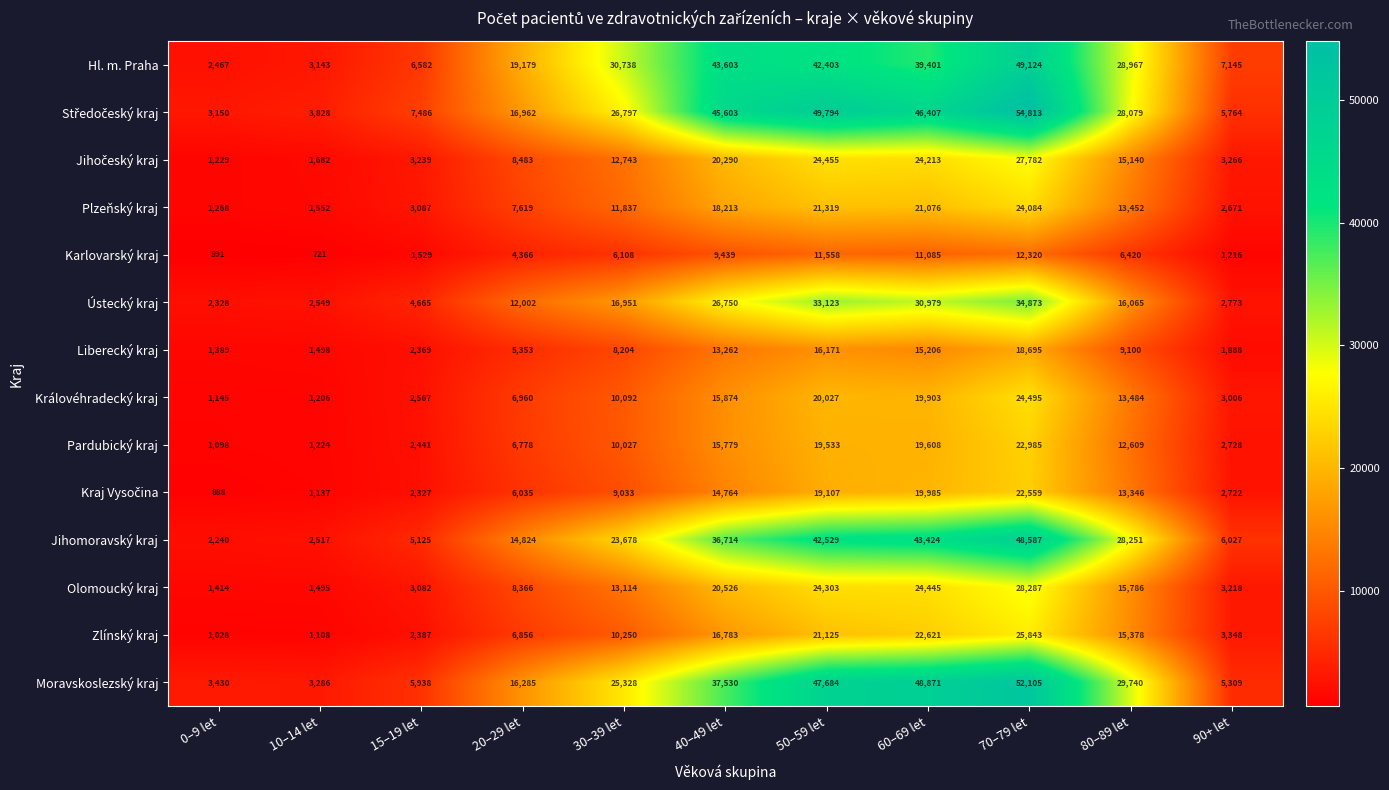

Count the number of data series in this chart.

14